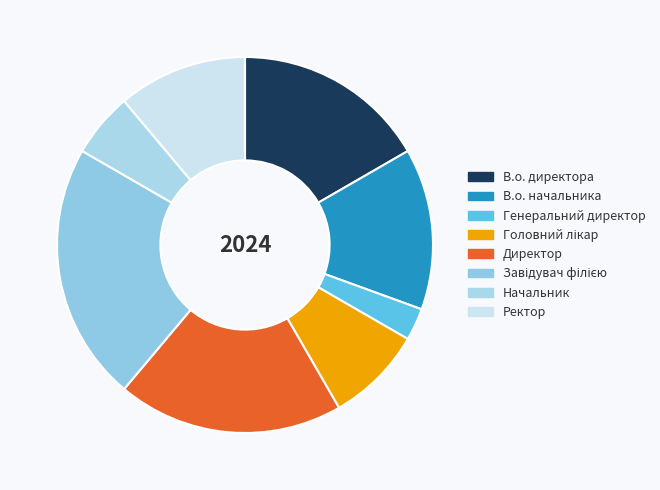

Is there any slice that represents more than half of the pie?

No